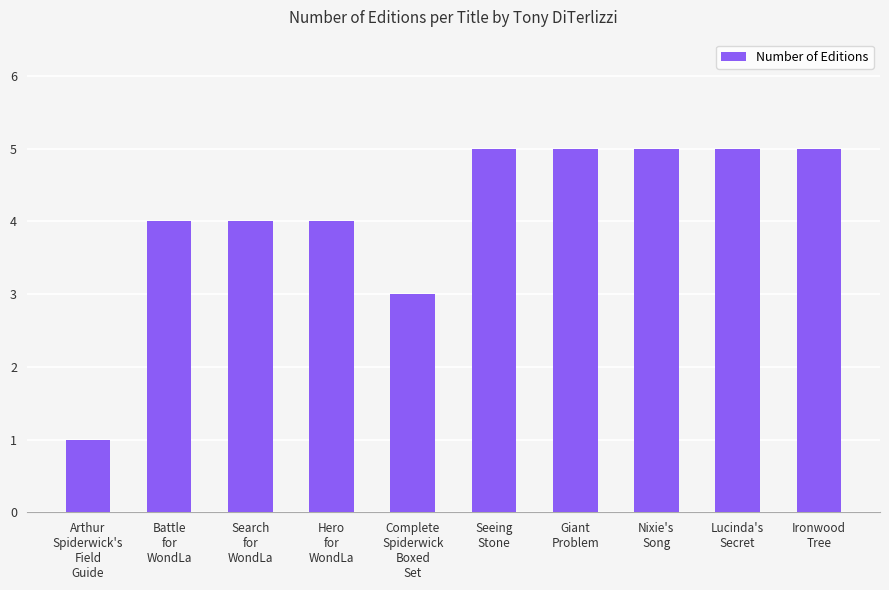

What is the minimum value shown in the chart?

1